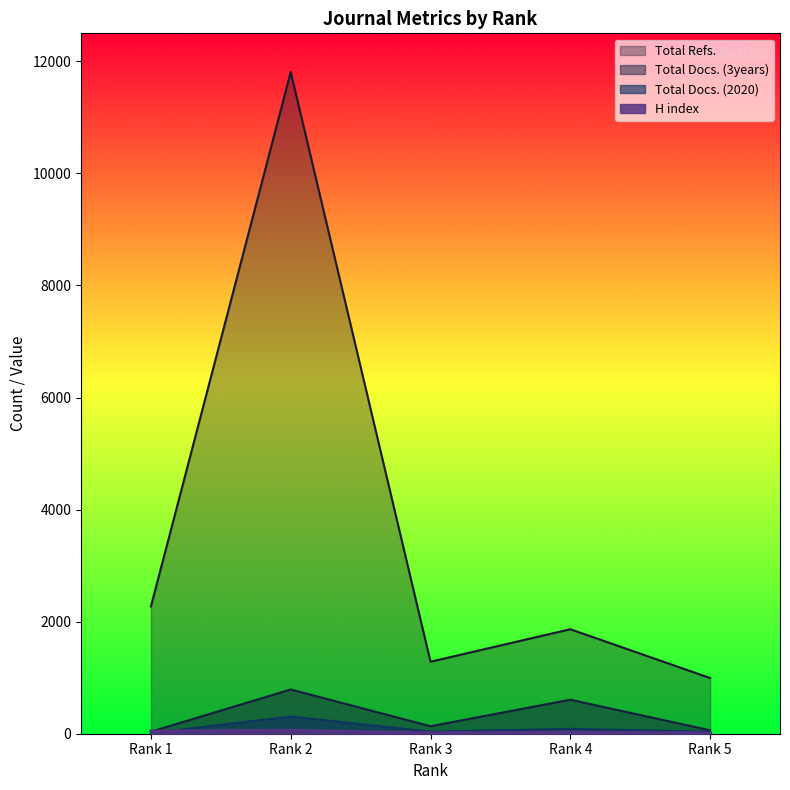

List the series in order of their peak value, lowest first.

H index, Total Docs. (2020), Total Docs. (3years), Total Refs.